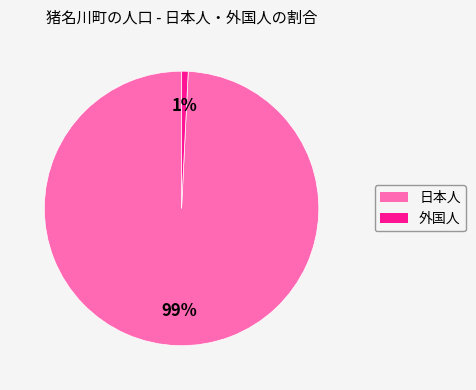

To the nearest percent, what percentage of the pie is 日本人?

99%